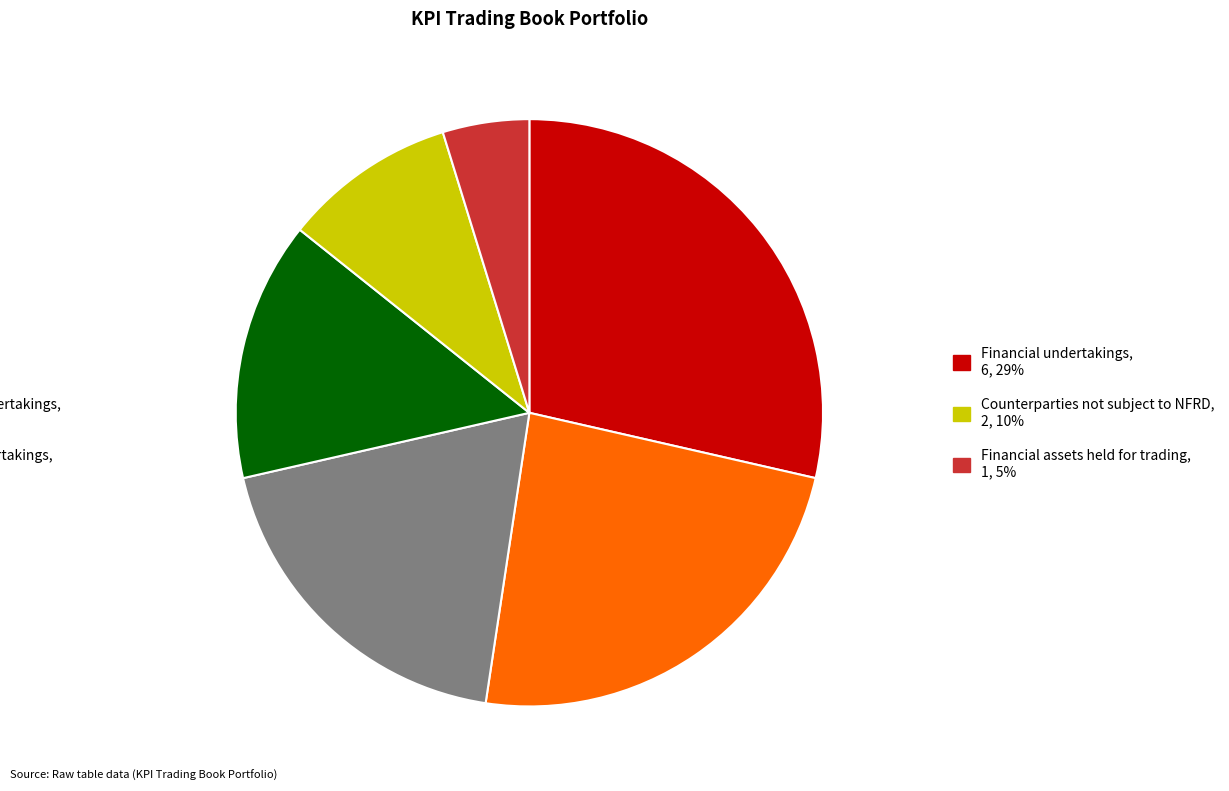

Is there any slice that represents more than half of the pie?

No